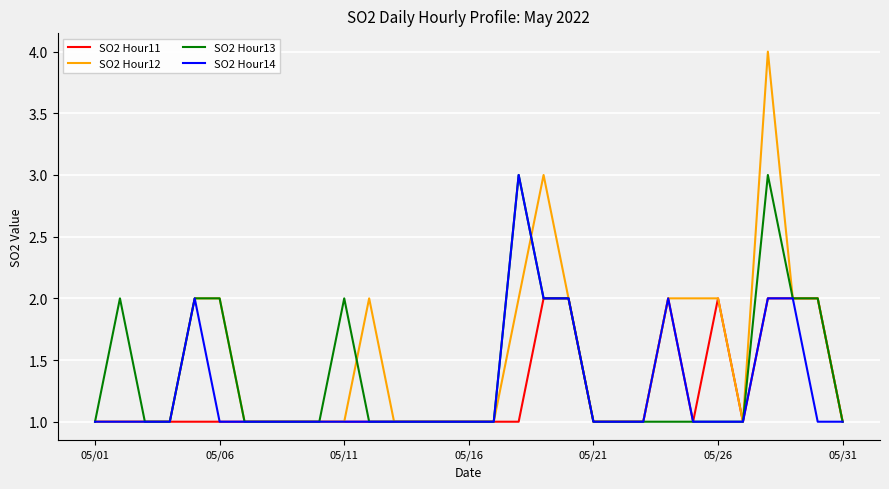

Which series has the widest spread of values?

SO2 Hour12